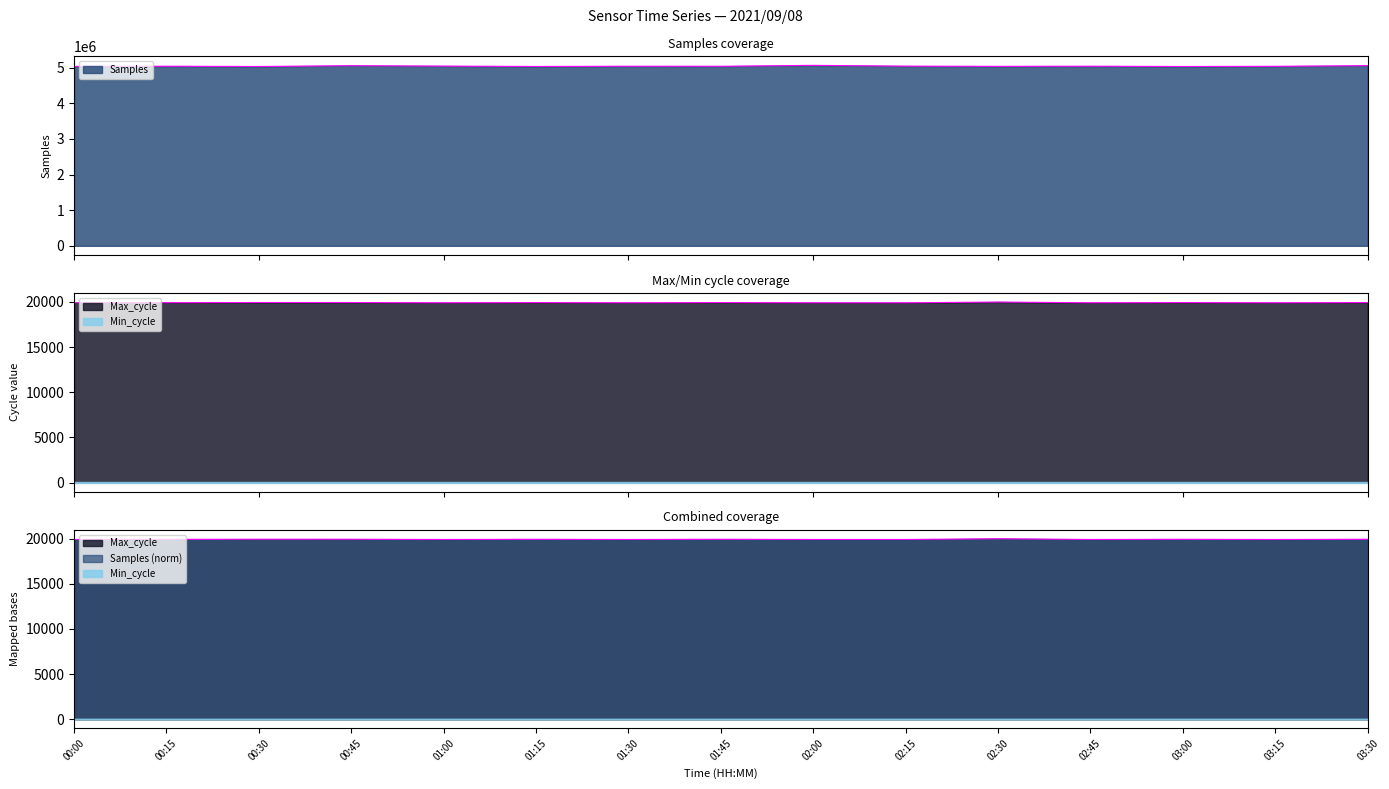

Reading left to right, list all the values displayed in this chart.

Samples: 5038600	5043771	5035994	5058553	5047293	5036806	5043428	5042100	5067916	5046171	5040270	5044259	5036068	5041430	5059485
Max_cycle: 19905	19916	19933	19931	19905	19925	19905	19928	19905	19905	19985	19906	19925	19905	19928